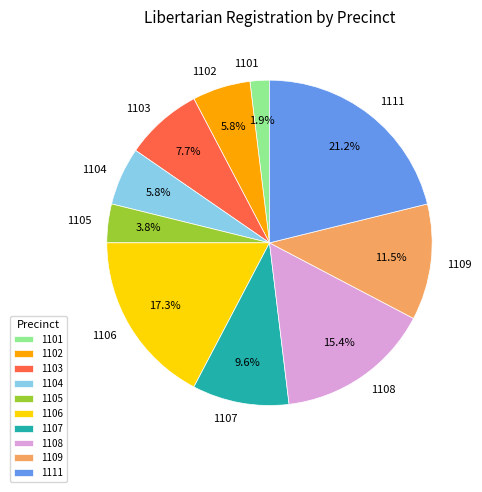

Combined, what portion of the pie is 1103 and 1109?

19.2%